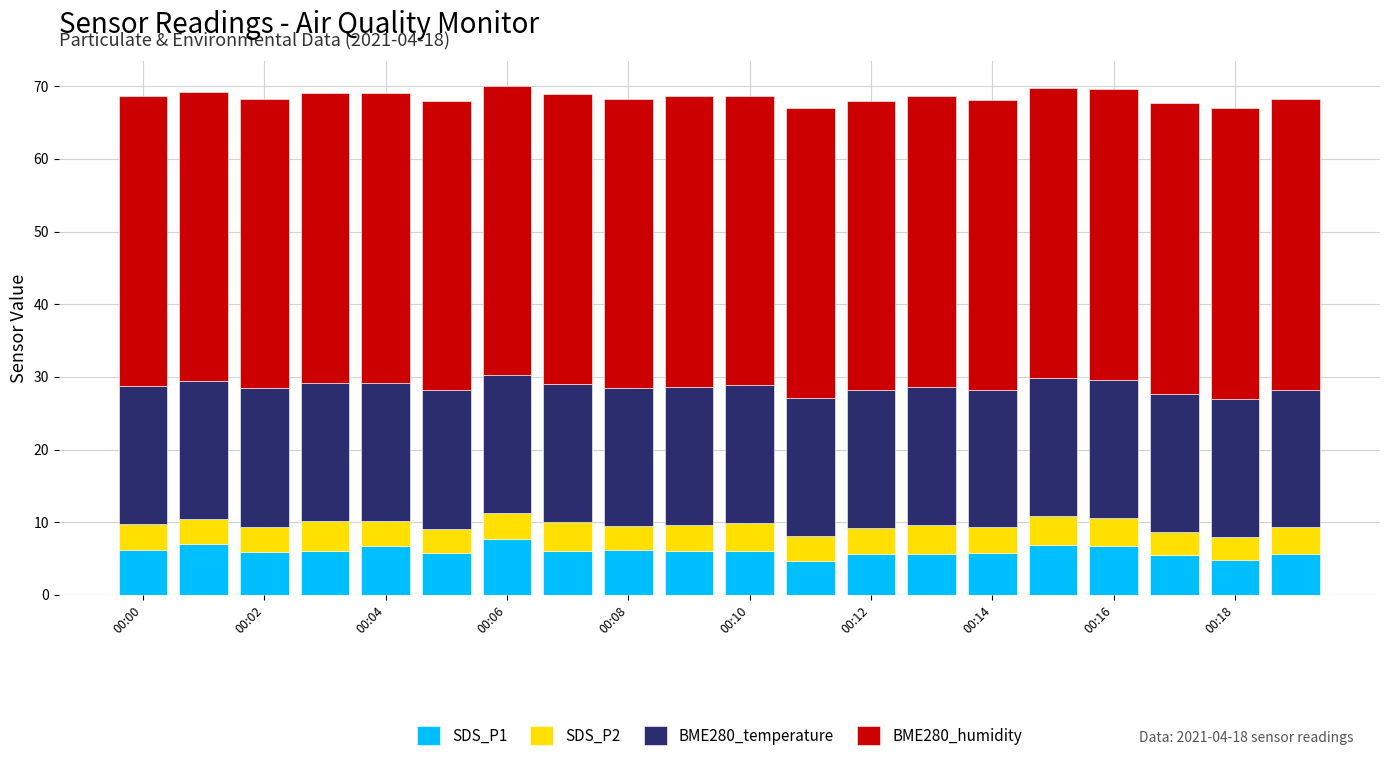

What is the minimum value for SDS_P1?

4.7